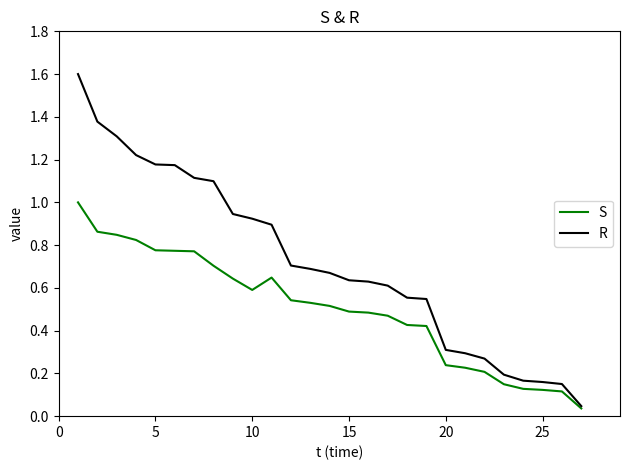

List the series in order of their overall mean, lowest first.

S, R